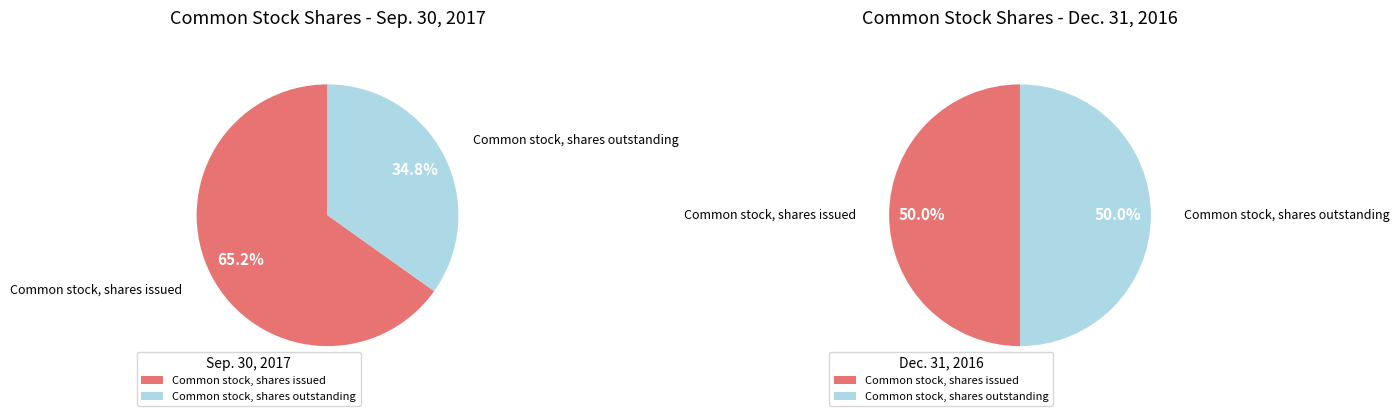

Count the number of slices in the pie.

2